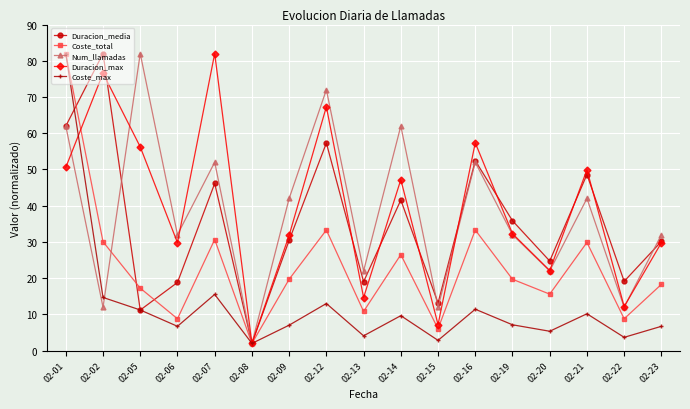

What is the smallest value displayed?

2.0